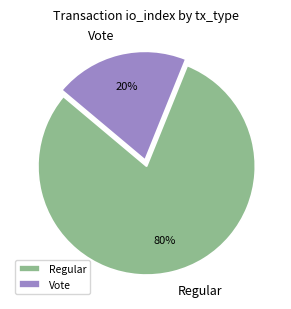

How many segments does this pie chart have?

2